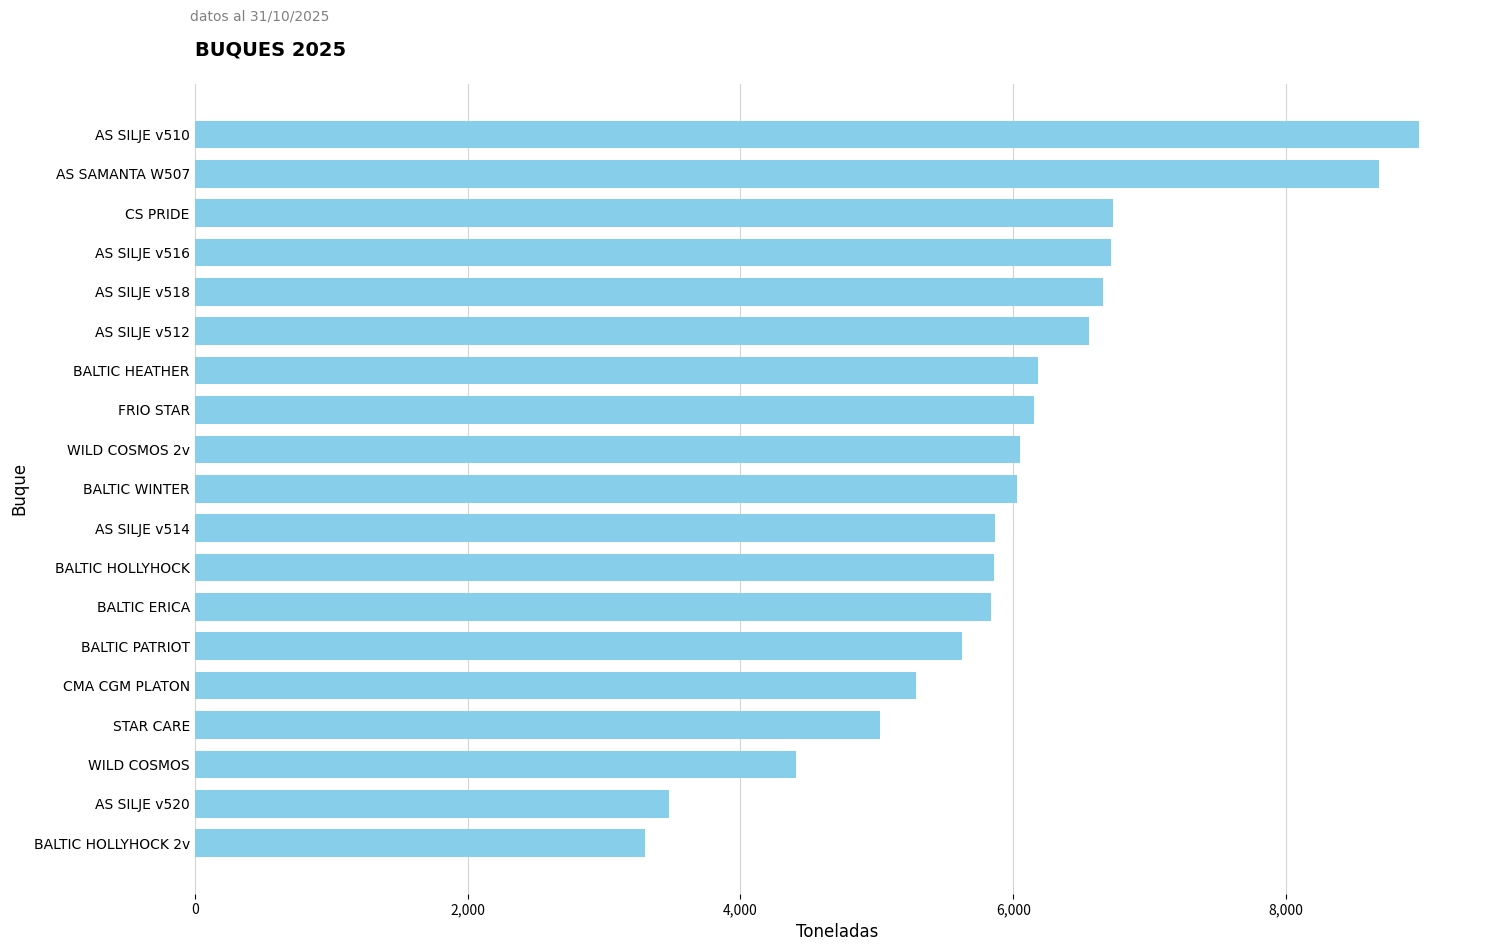

Does the chart contain stacked bars?

No